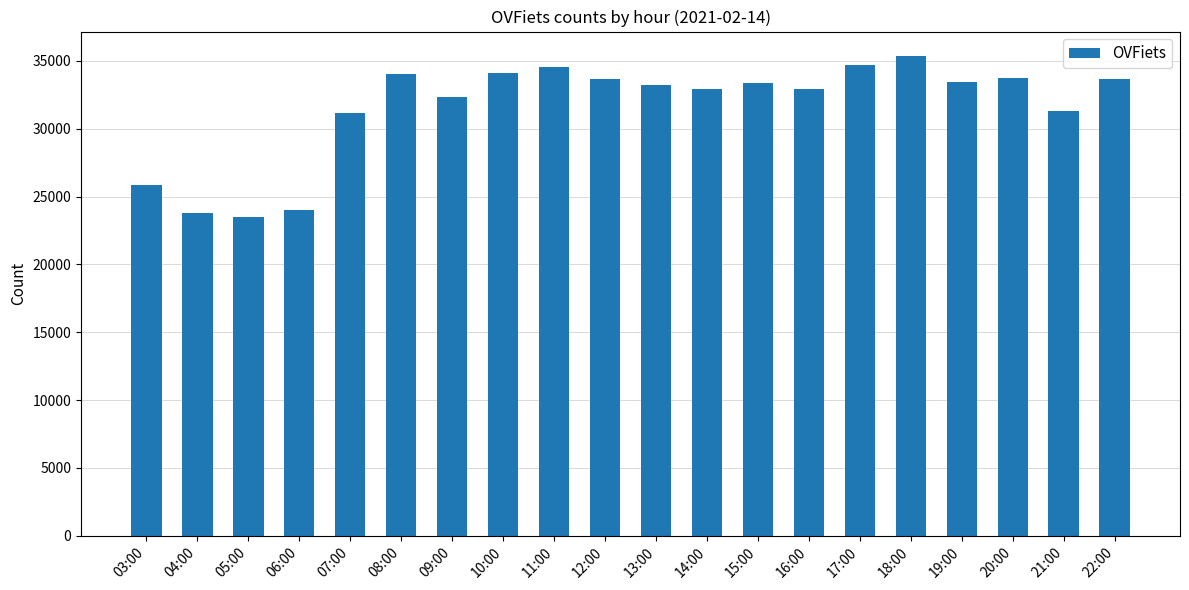

What is the value of the 6th bar from the left?

34060